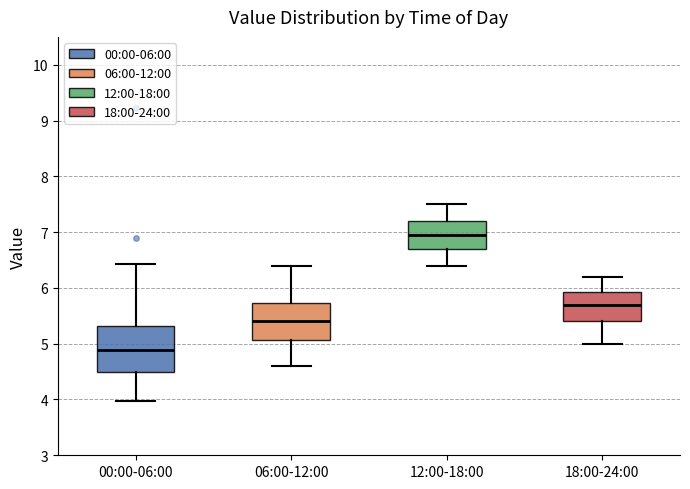

Where is the lower edge of the box for 18:00-24:00 on the y-axis? The values are not printed on the chart, so give them approximately, as read against the axis.

5.4